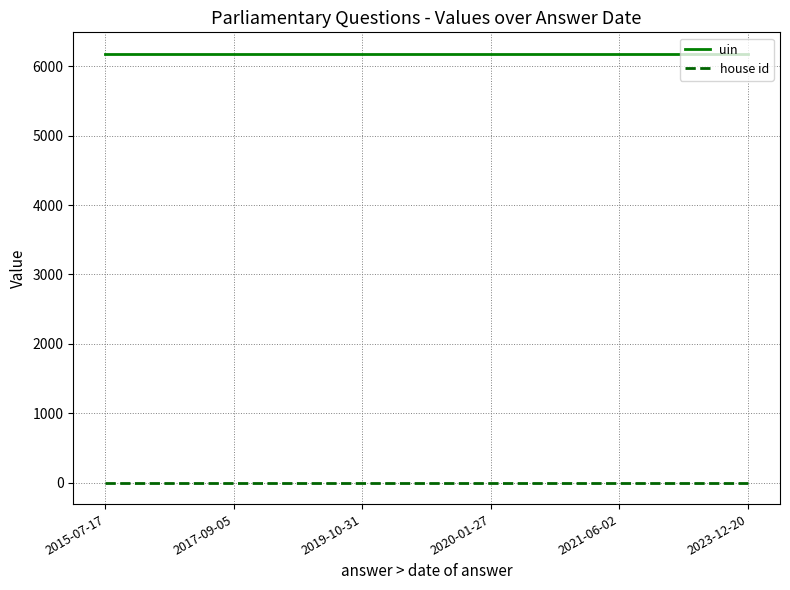

Is the value of house id at 2021-06-02 greater than the value of uin at 2017-09-05?

No